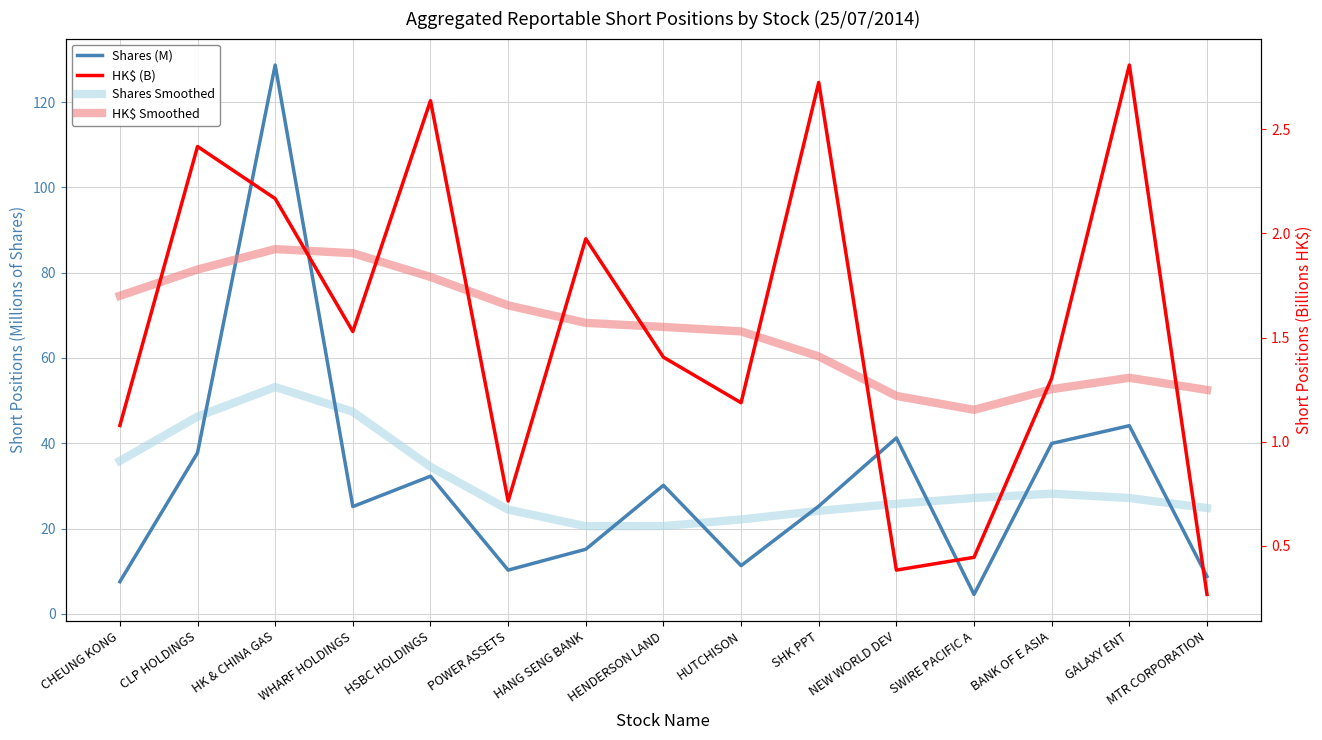

What is the label of the 12th point from the right?

WHARF HOLDINGS